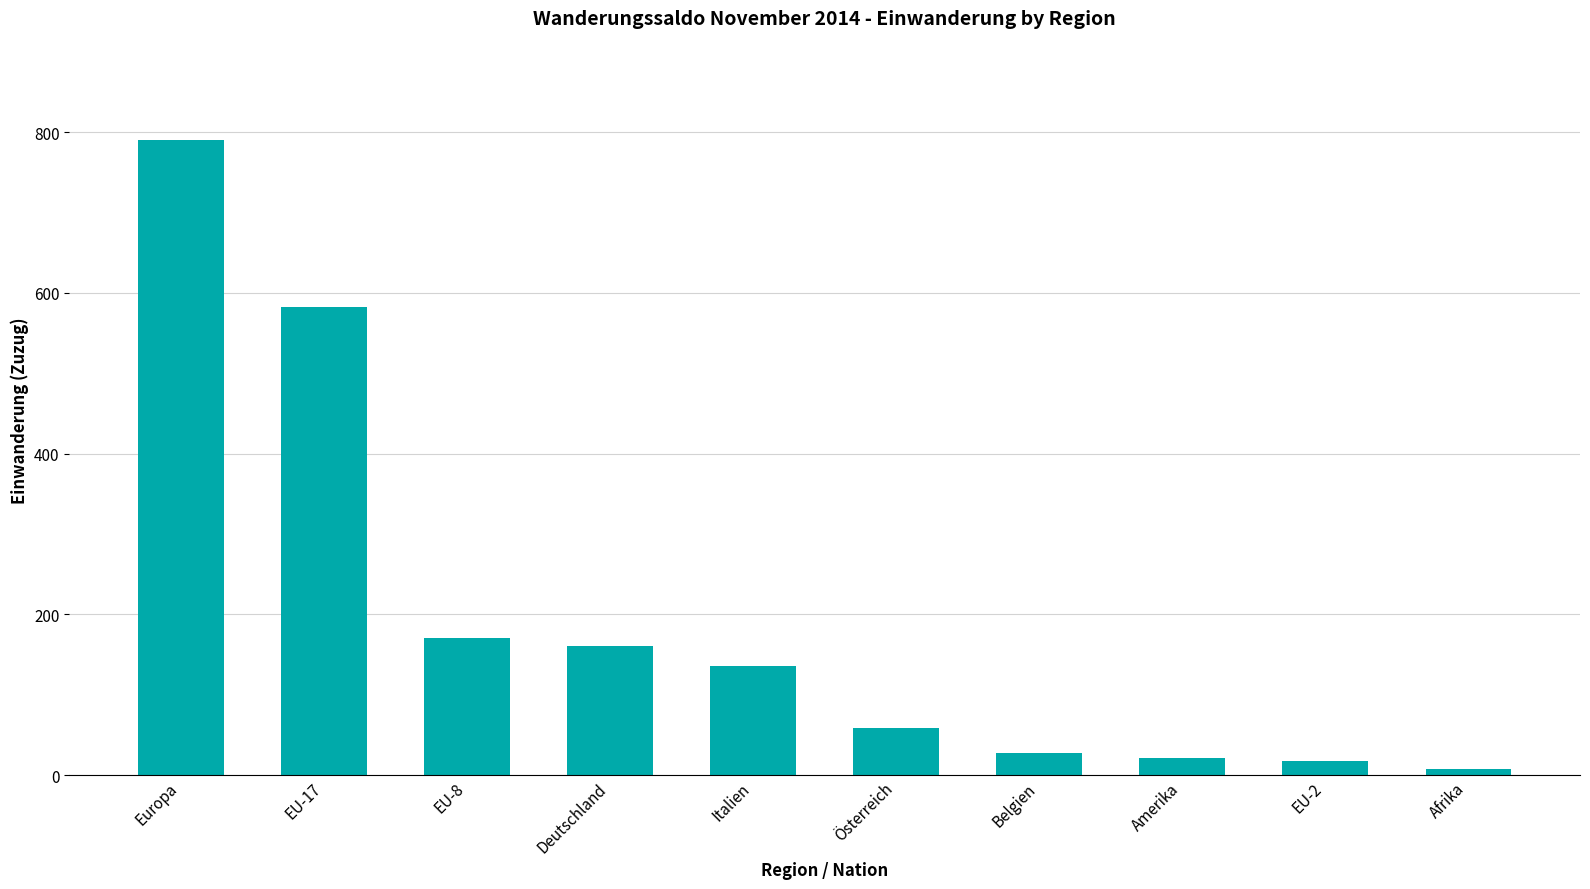

What is the label of the 1st bar from the right?

Afrika